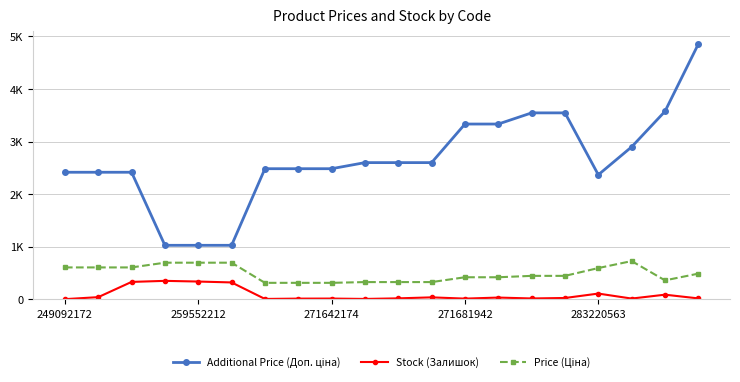

Does the chart have visible grid lines?

Yes